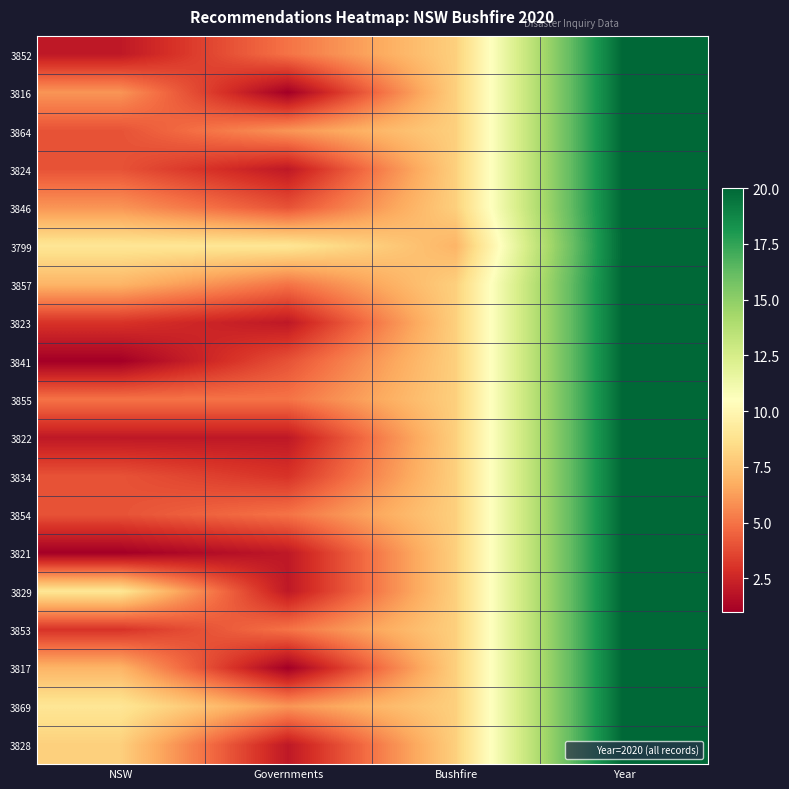

What is the total value across all series at Year?

380